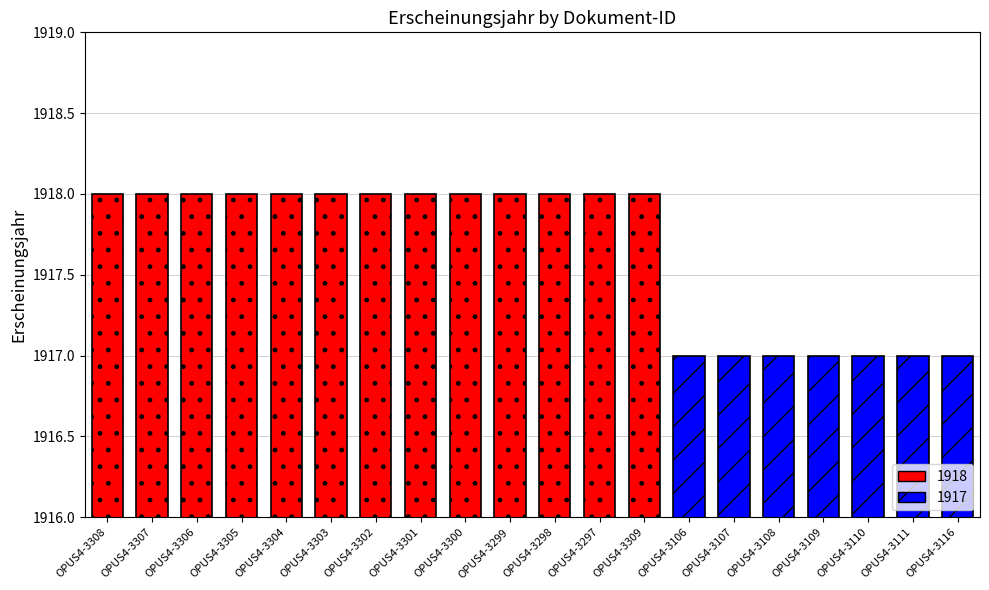

What is the sum of all values?

38353